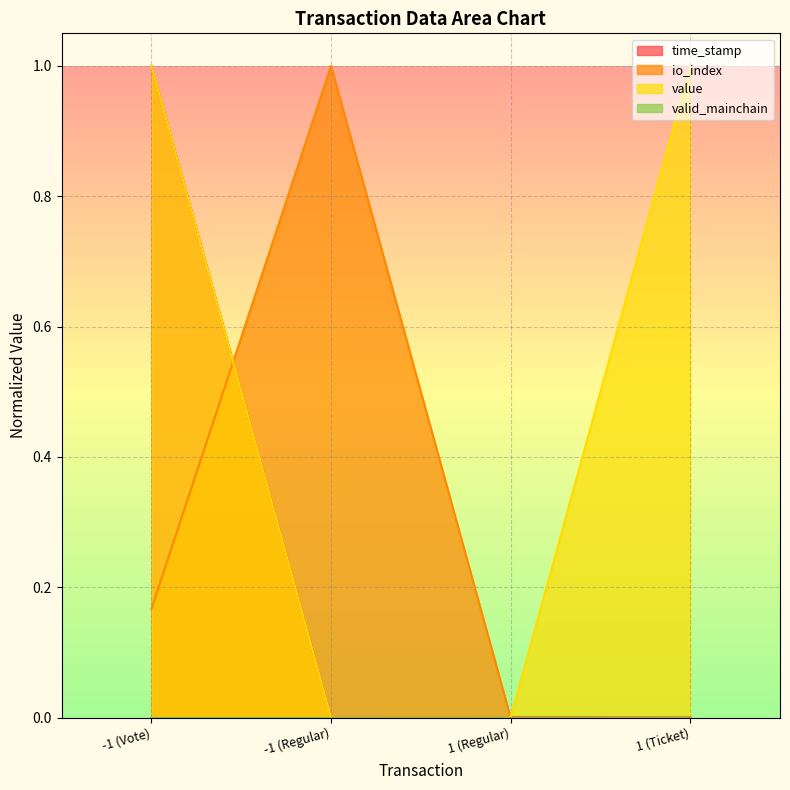

At how many categories does at least one series exceed 0?

4